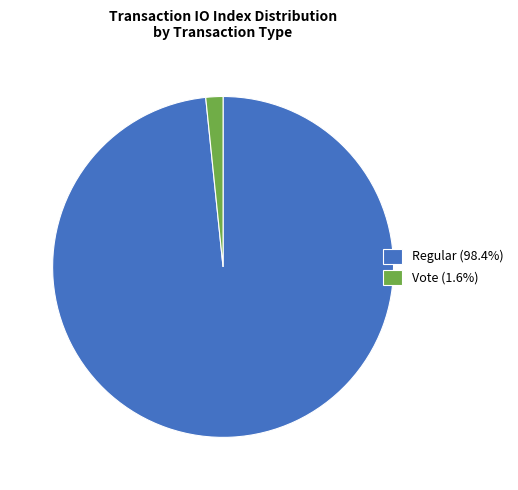

Is Vote (1.6%) the majority of the pie?

No